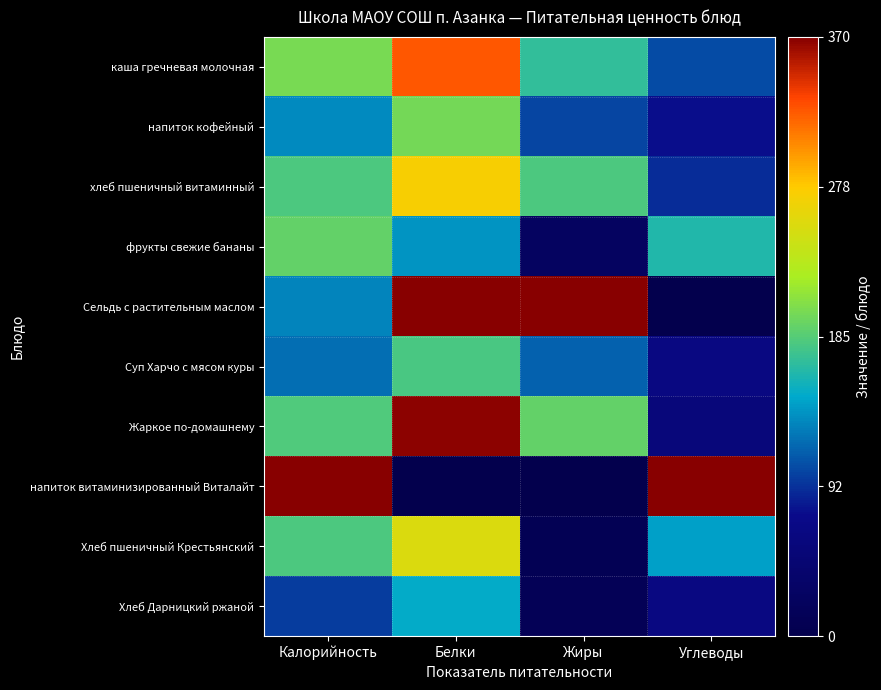

Which series changed the most between Белки and Жиры?

Хлеб пшеничный Крестьянский